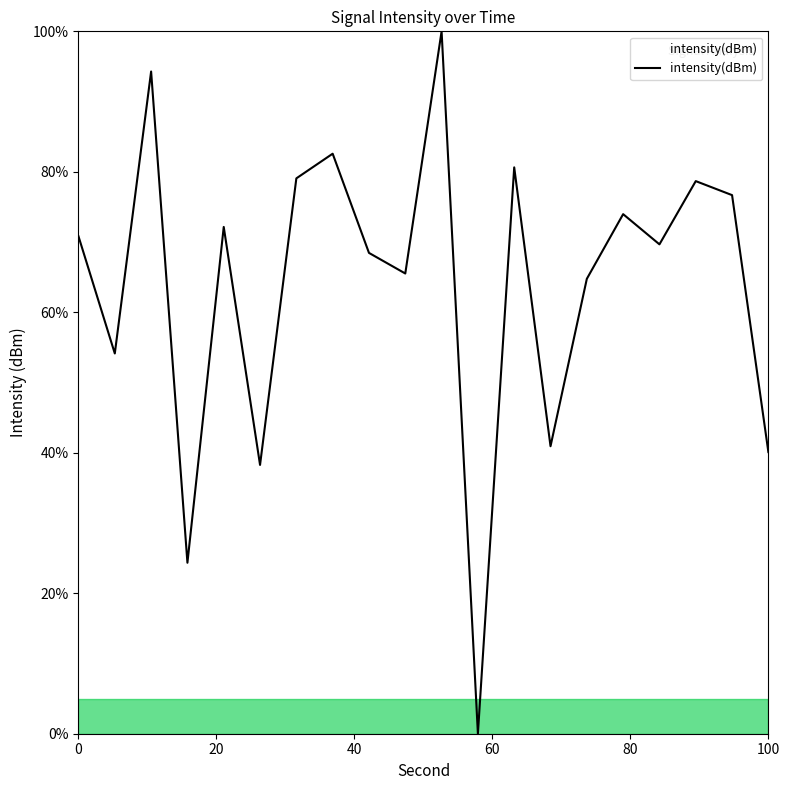

How many interior local valleys (lower than both neighbors) does the data have?

7